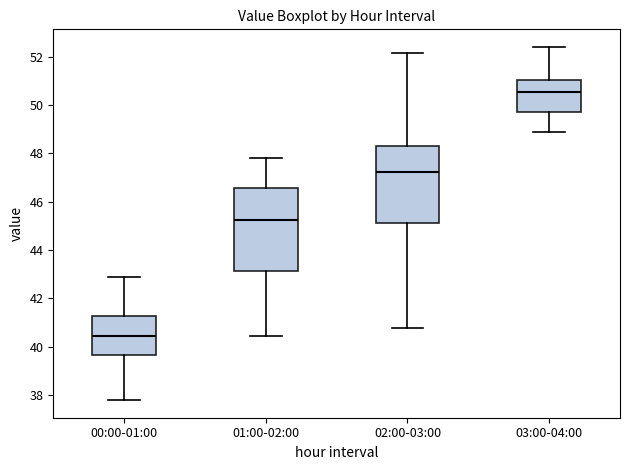

Which box is the tallest, from its lower edge to its upper edge?

01:00-02:00